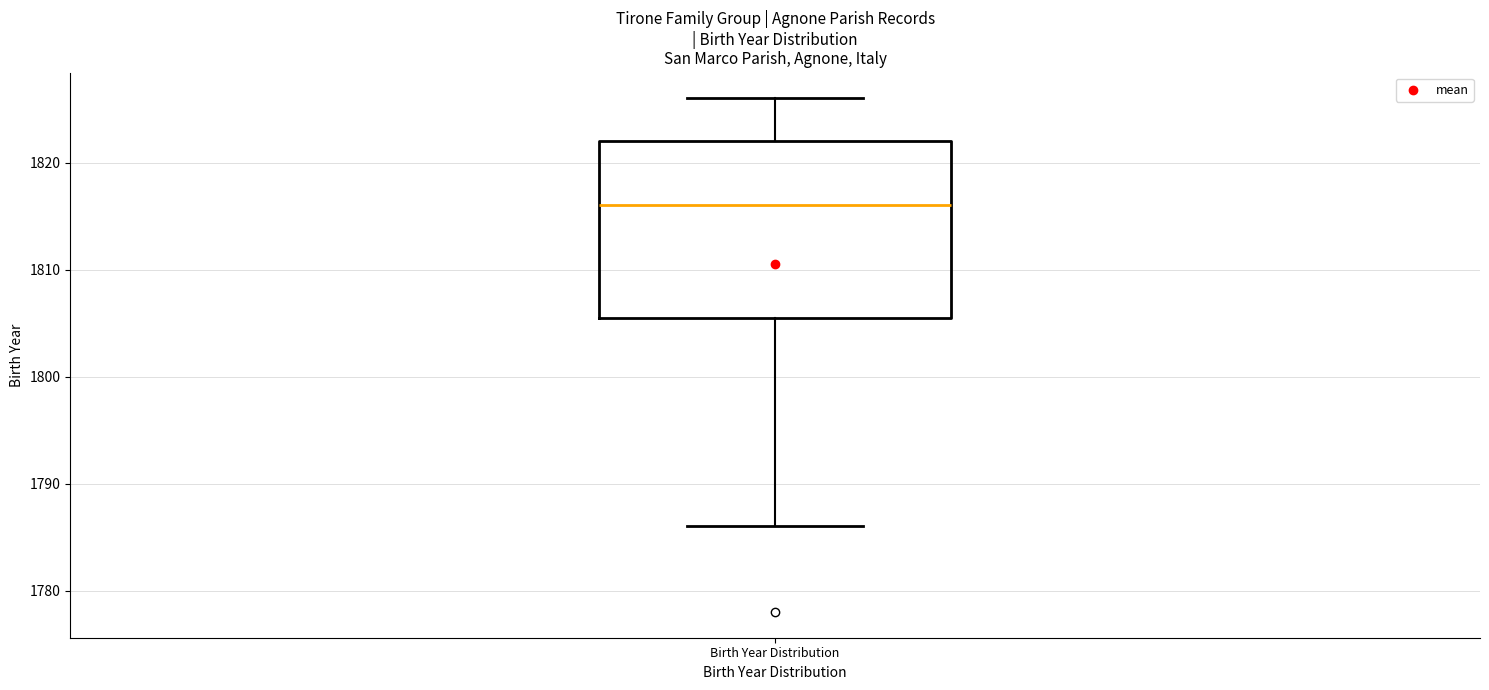

Where does the median line of the box for Birth Year Distribution sit on the y-axis? The values are not printed on the chart, so give them approximately, as read against the axis.

1816